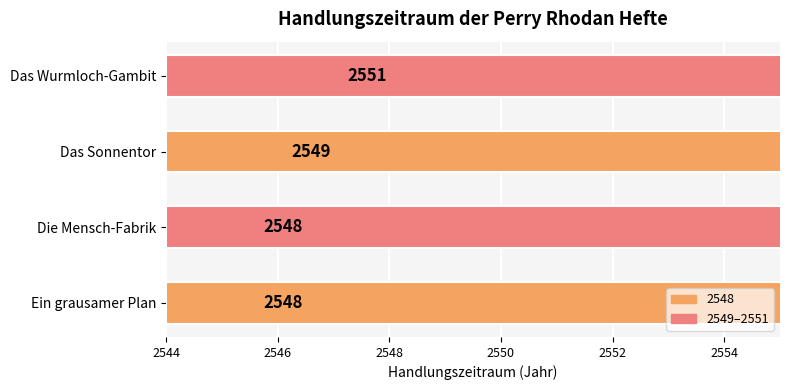

How many data points are less than 2549?

2